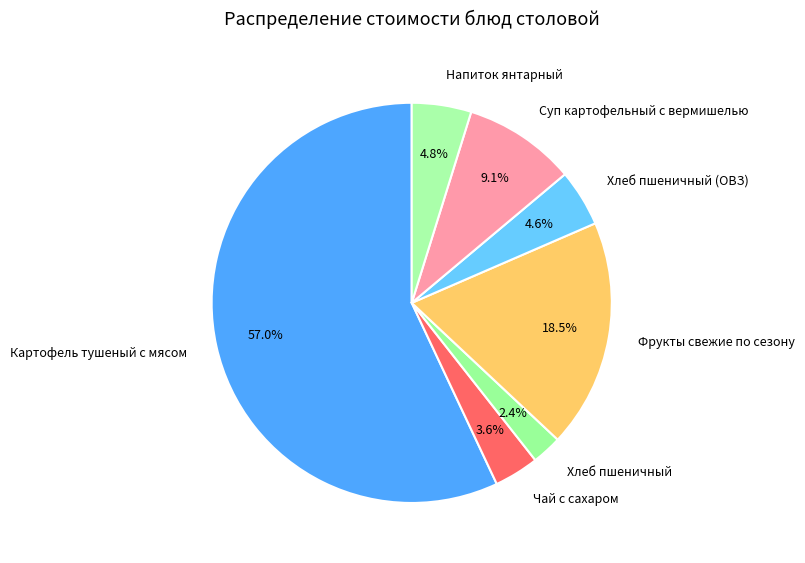

Does any single category account for the majority?

Yes